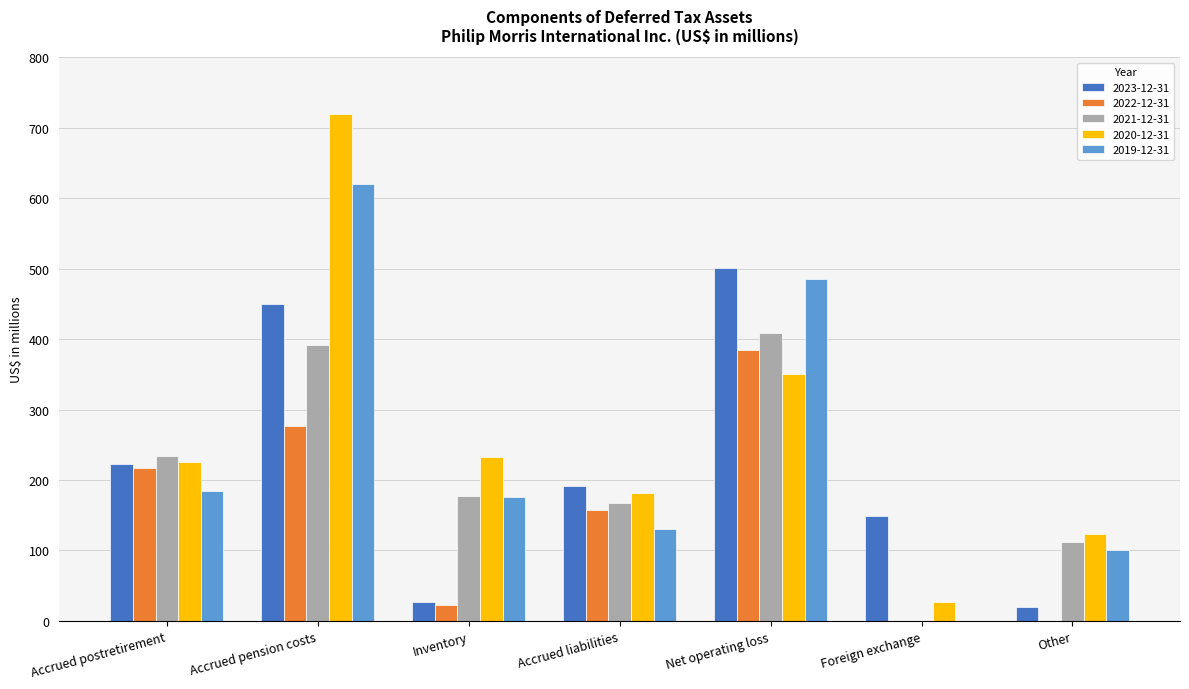

Which category has the highest value across all series?

Accrued pension costs